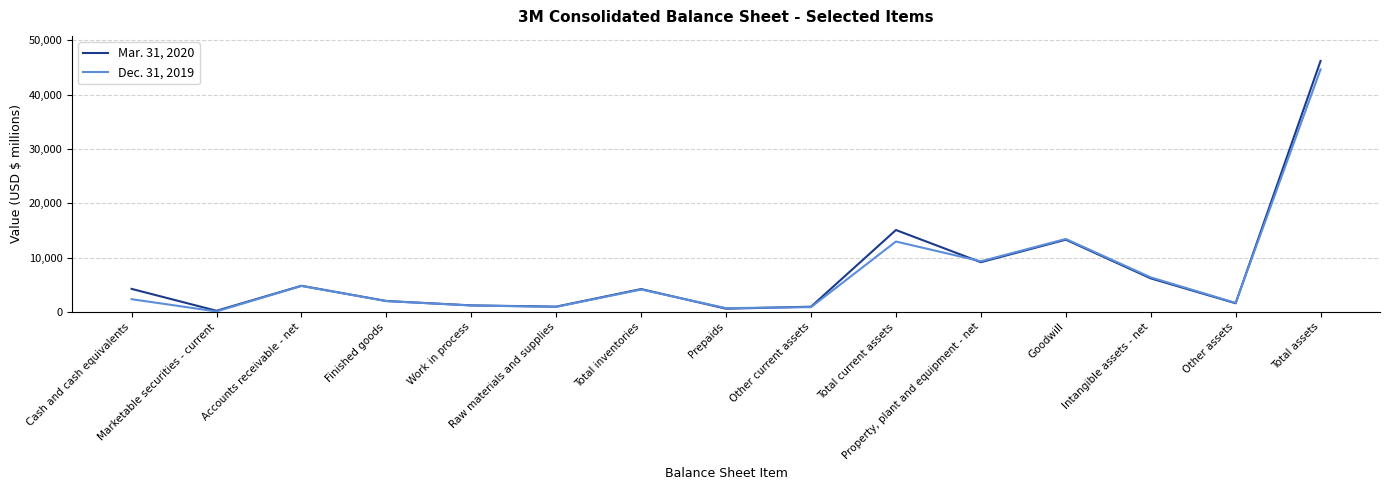

List the series in order of their peak value, lowest first.

Dec. 31, 2019, Mar. 31, 2020